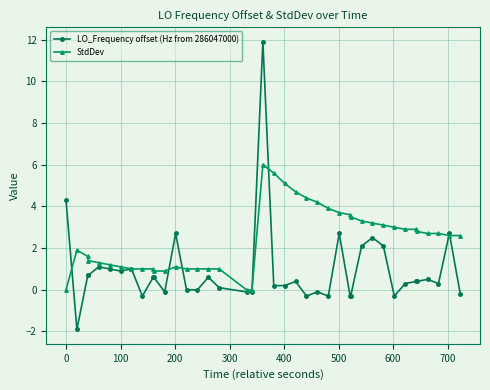

List the series in order of their overall mean, lowest first.

LO_Frequency offset (Hz from 286047000), StdDev